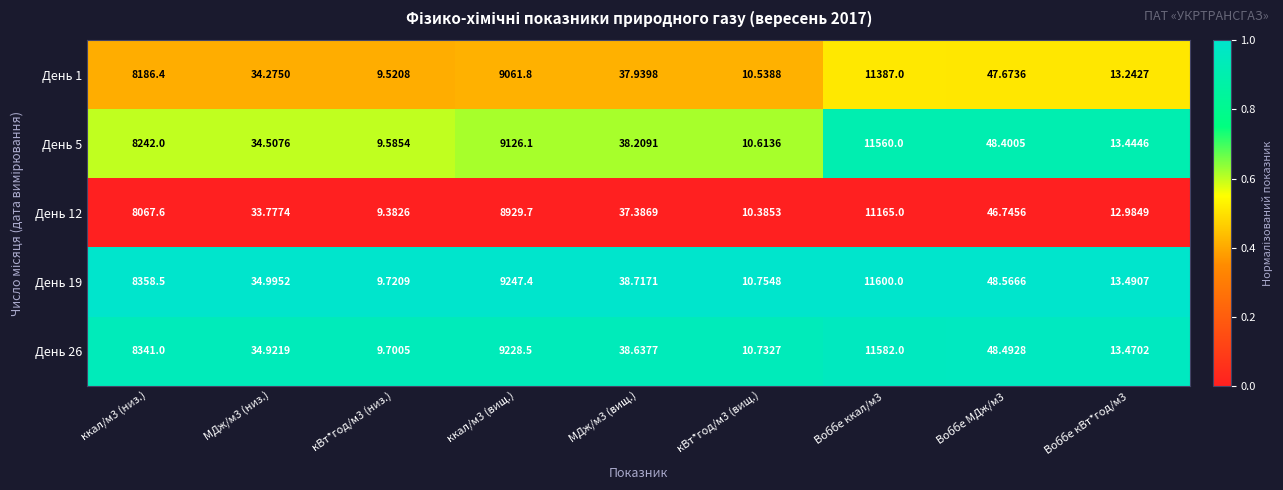

What is the total value across all series at МДж/м3 (низ.)?

172.5